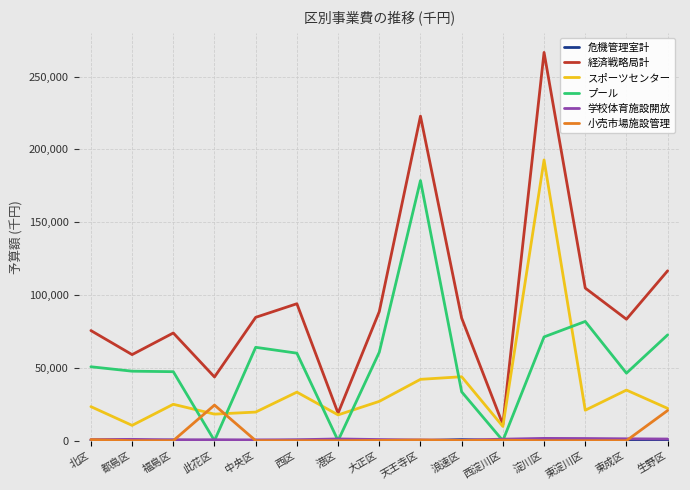

True or false: 経済戦略局計 and プール intersect in this chart.

False